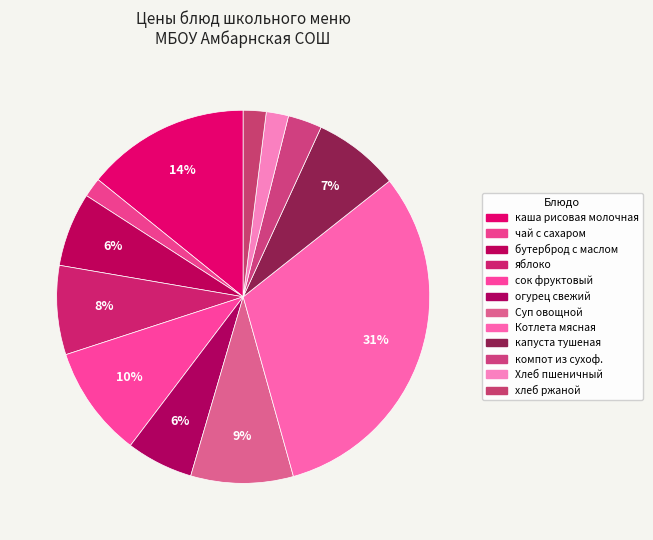

What percentage is the Котлета мясная slice, to the nearest percent?

31%